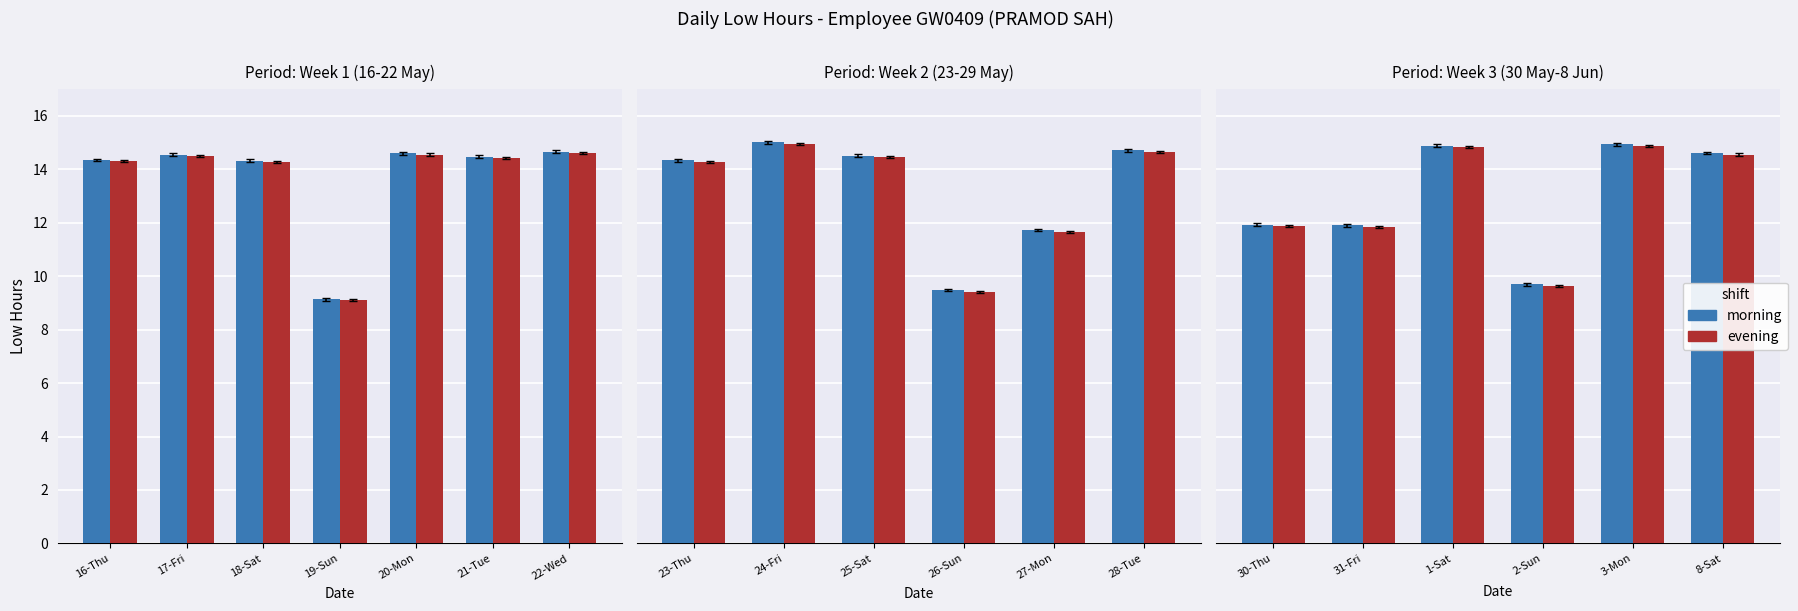

What is the label of the 5th bar from the left?

3-Mon